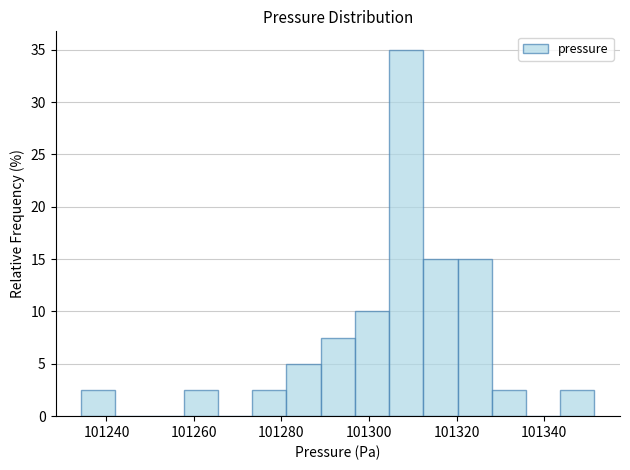

Around what value on the x-axis is the tallest bar? Give the approximate position of its centre, as read against the axis.

101308